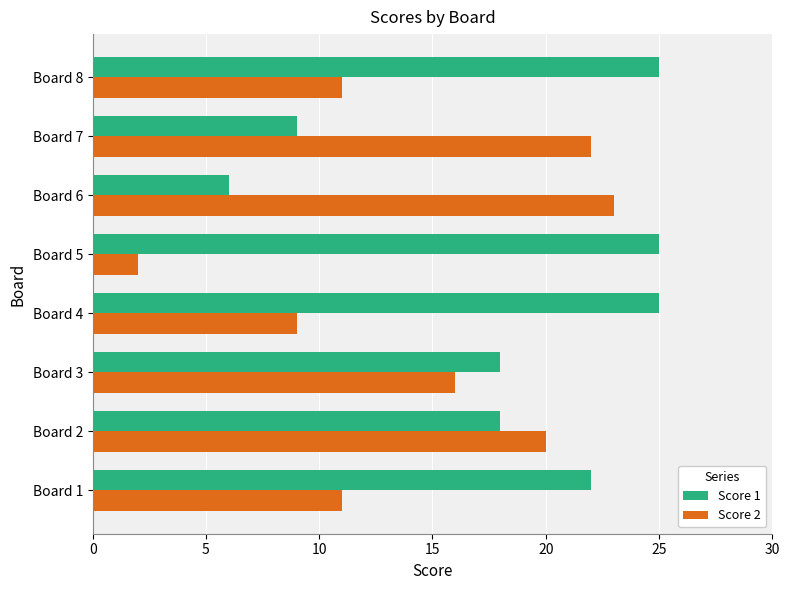

List the series in order of their overall mean, lowest first.

Score 2, Score 1